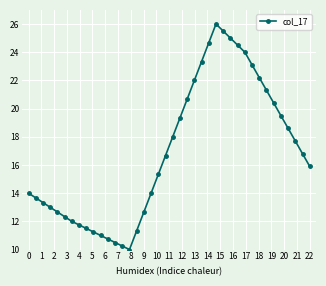

What is the average value?

16.9